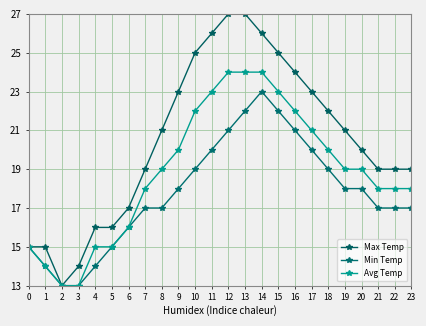

What is the highest value of the Min Temp series?

23